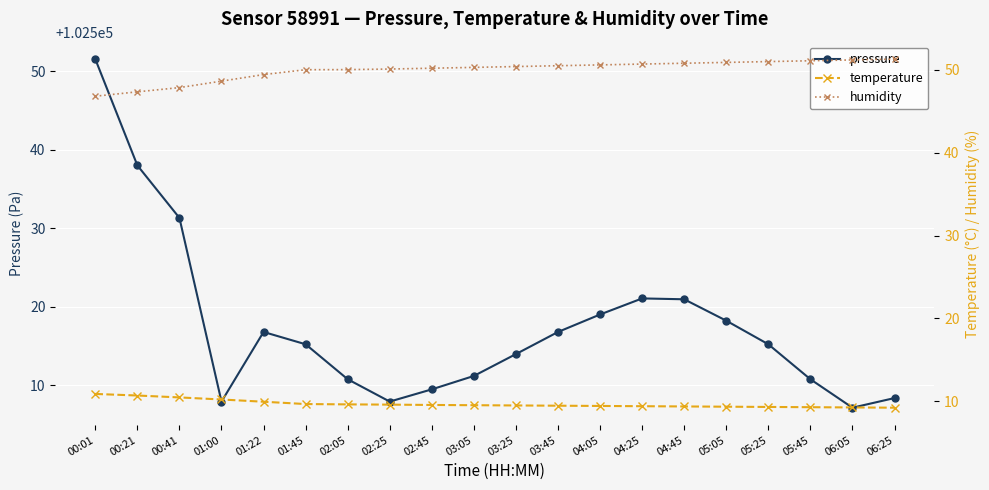

What are all the series names shown in the legend?

pressure, temperature, humidity